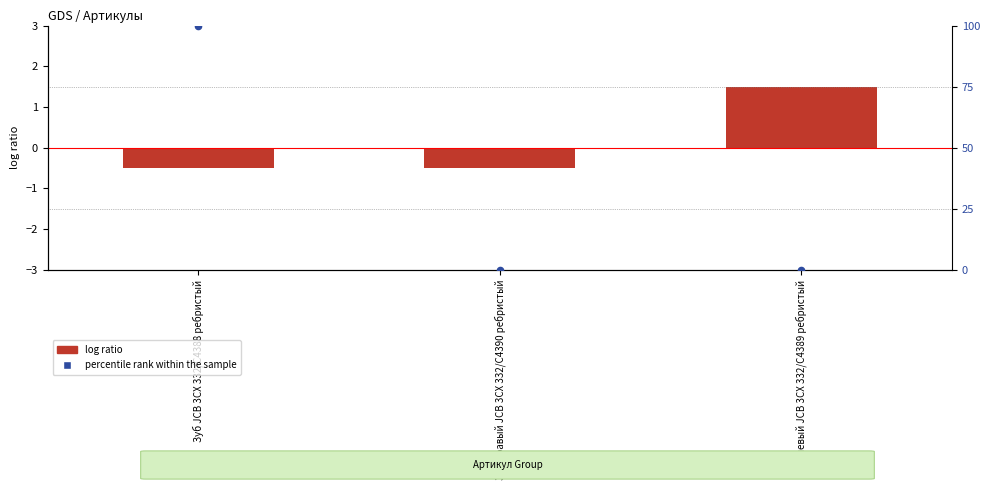

Which series has the largest Y range (max minus min)?

percentile rank within the sample